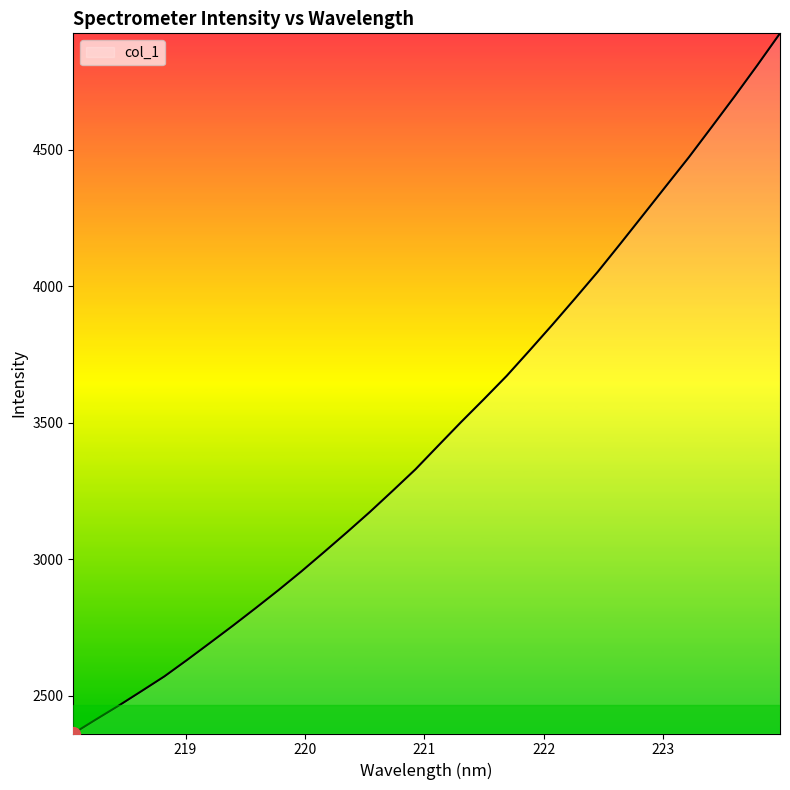

What is the difference between the maximum and minimum values?

2562.8